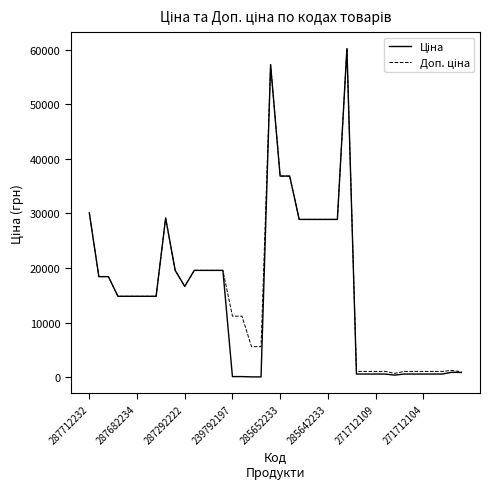

What is the maximum value shown in the chart?

60205.6